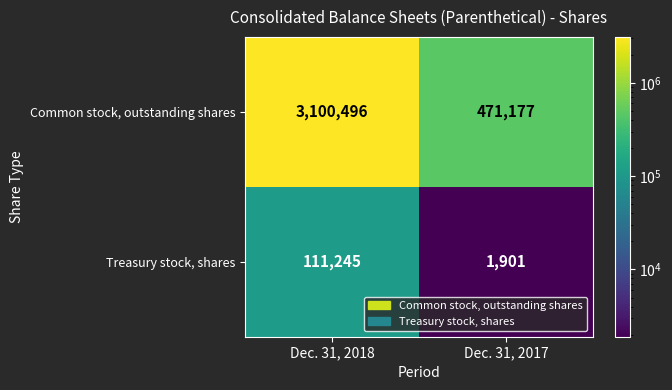

What is the maximum value for Common stock, outstanding shares?

3100496